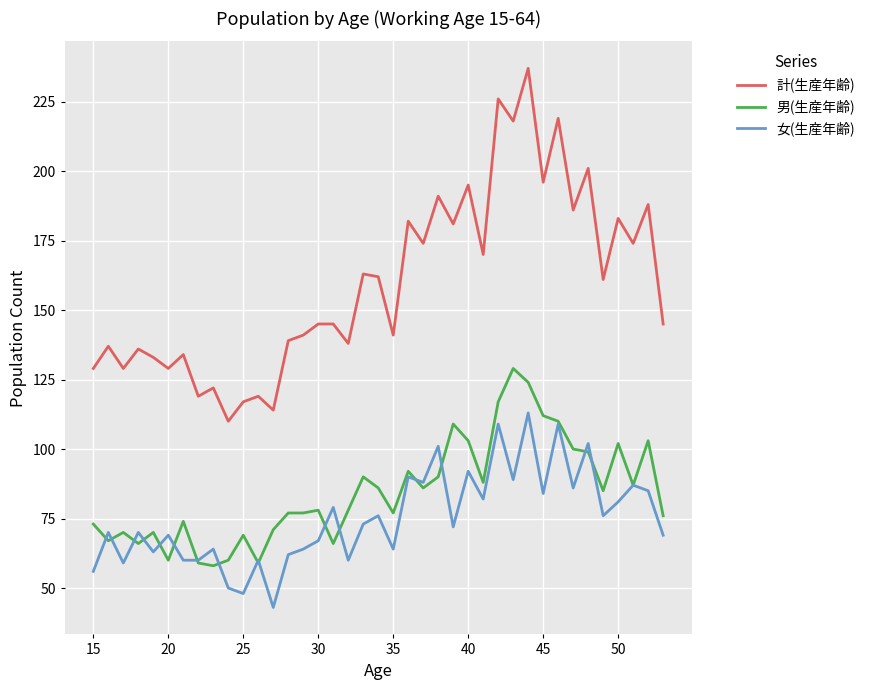

Which series has the largest range (max minus min)?

計(生産年齢)